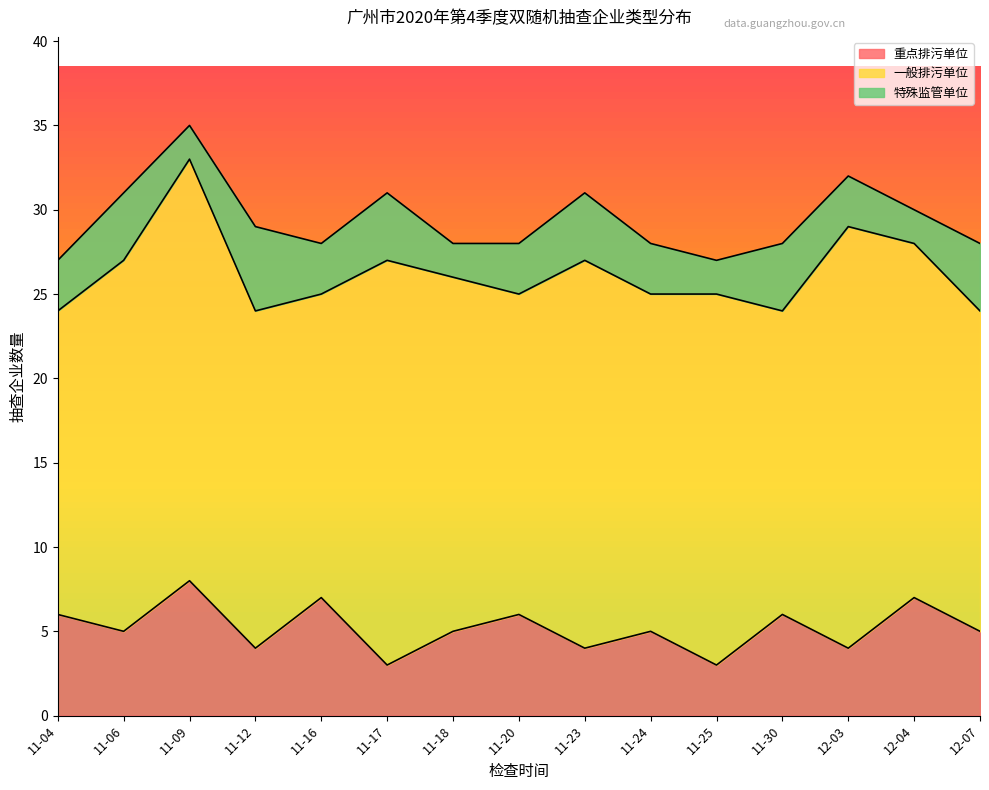

True or false: 重点排污单位 and 一般排污单位 cross at least once.

False